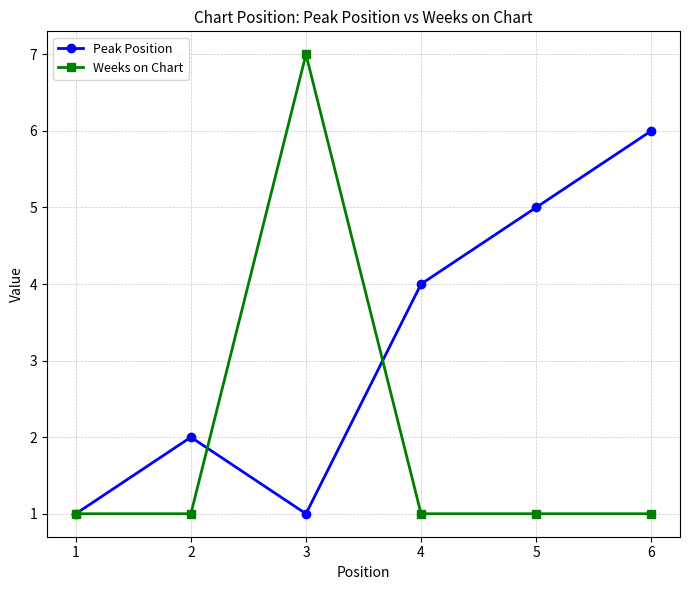

What are all the series names shown in the legend?

Peak Position, Weeks on Chart